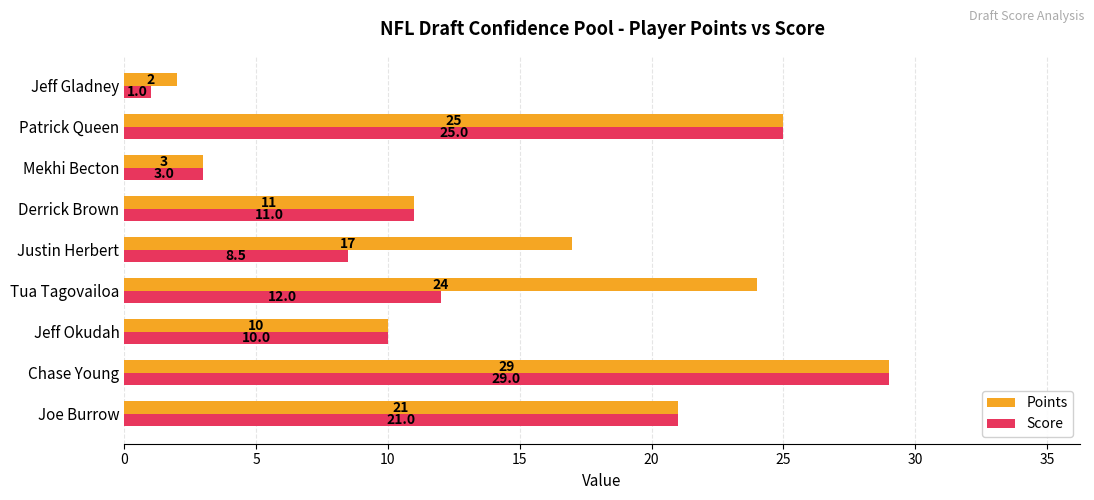

The Score series shows 29.0 at Chase Young. True or false?

True